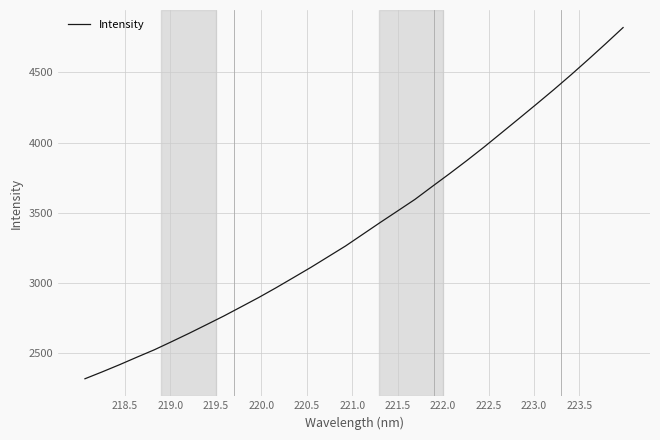

What is the difference between the maximum and minimum values?

2501.0